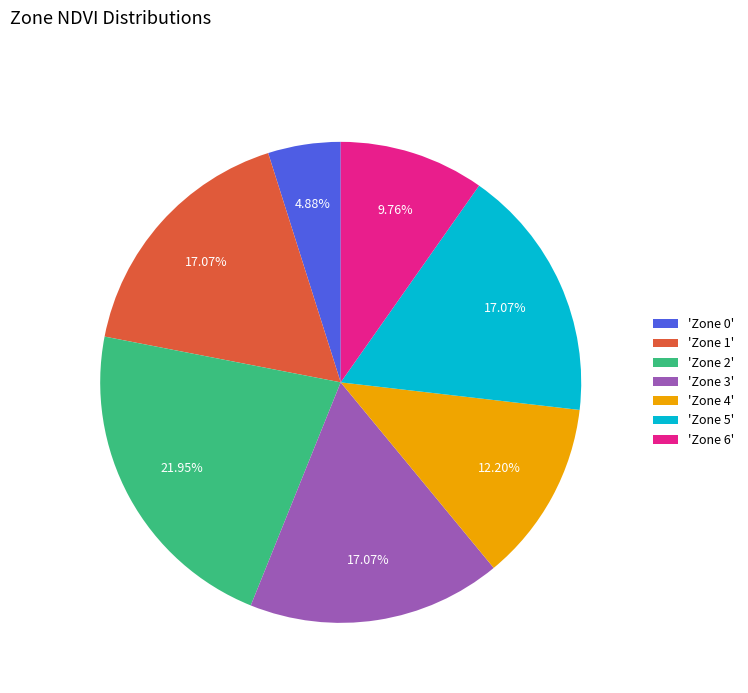

Which has a higher value, 'Zone 6' or 'Zone 5'?

'Zone 5'